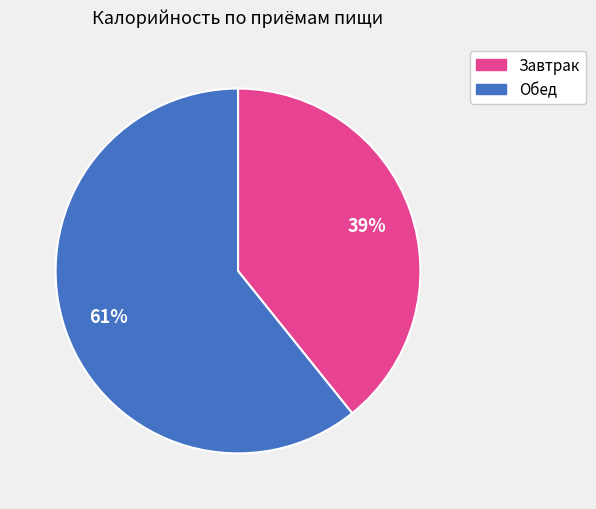

To the nearest percent, what is the combined percentage of Обед and Завтрак?

100%